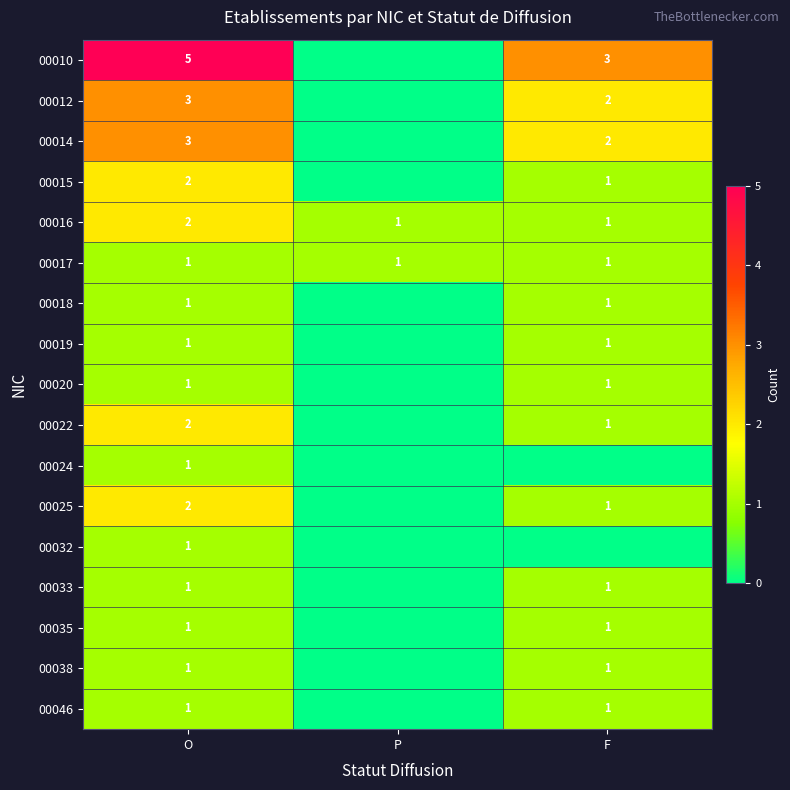

What is the sum of the 00015 values at F and O?

3